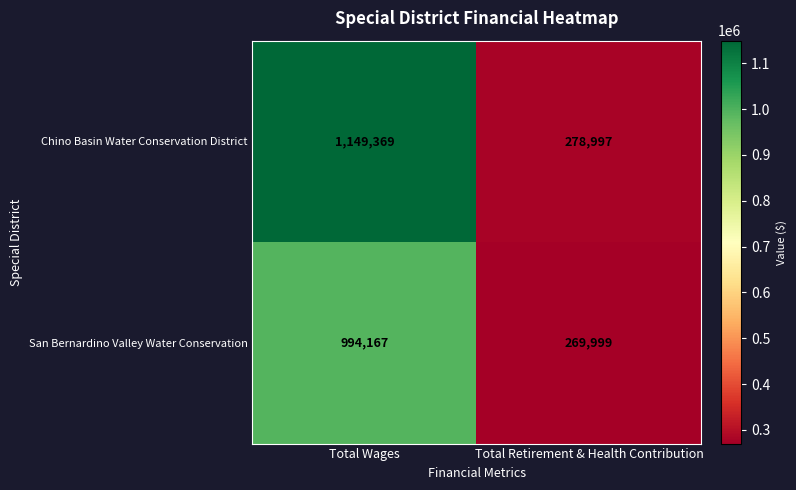

Between Total Wages and Total Retirement & Health Contribution, which series saw the biggest shift?

Chino Basin Water Conservation District